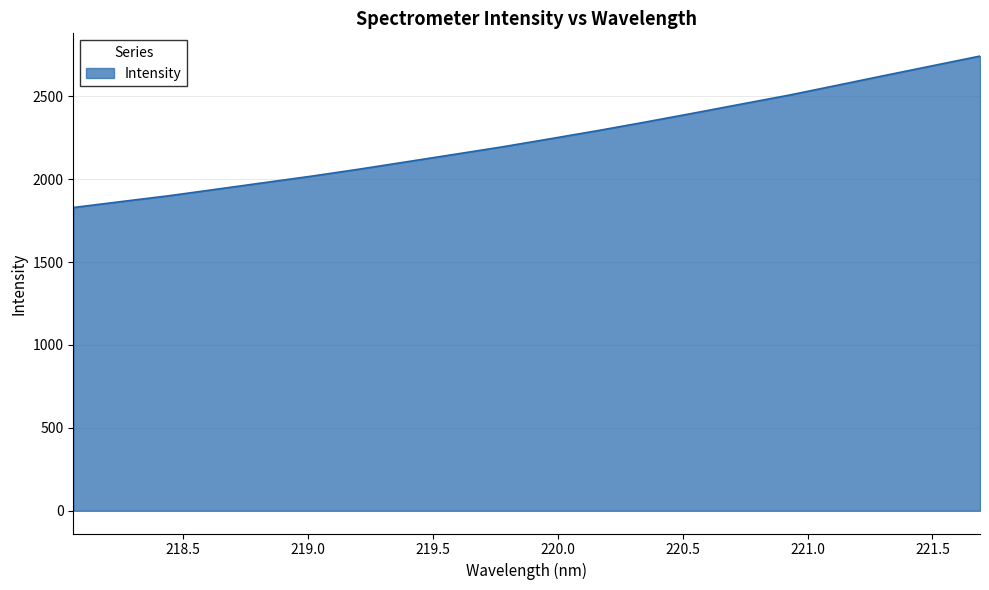

What is the smallest value displayed?

1828.7